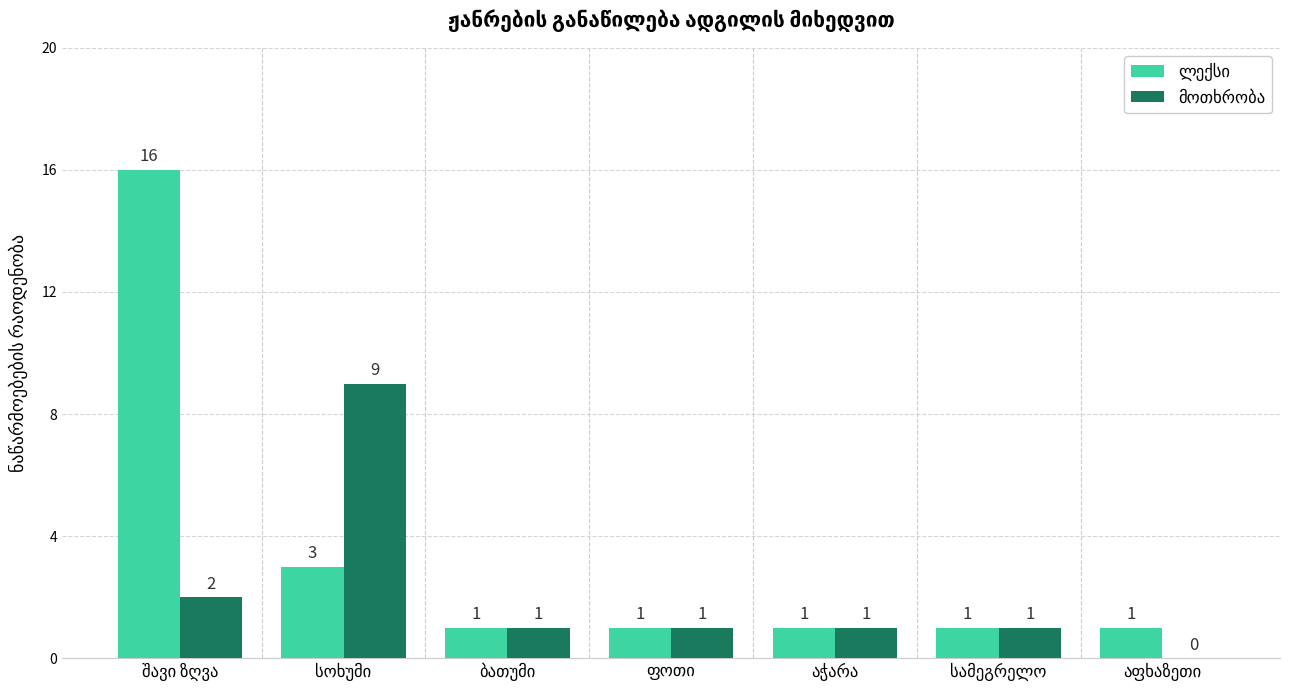

Count the number of data series in this chart.

2